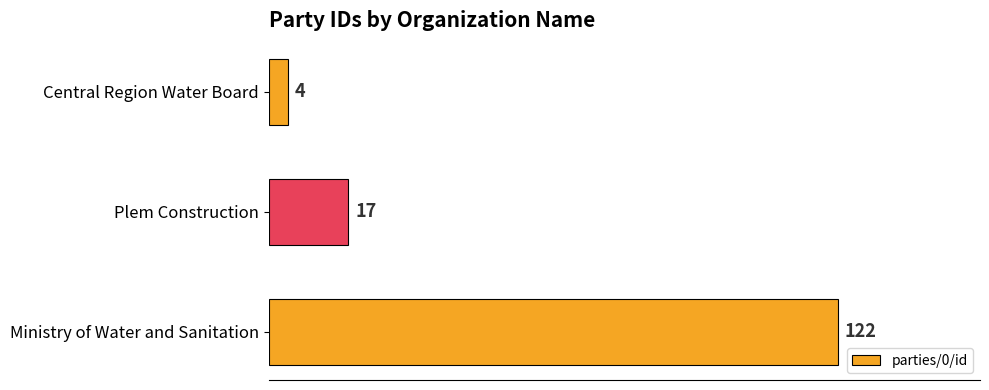

What is the change in value from Plem Construction to Ministry of Water and Sanitation?

+105